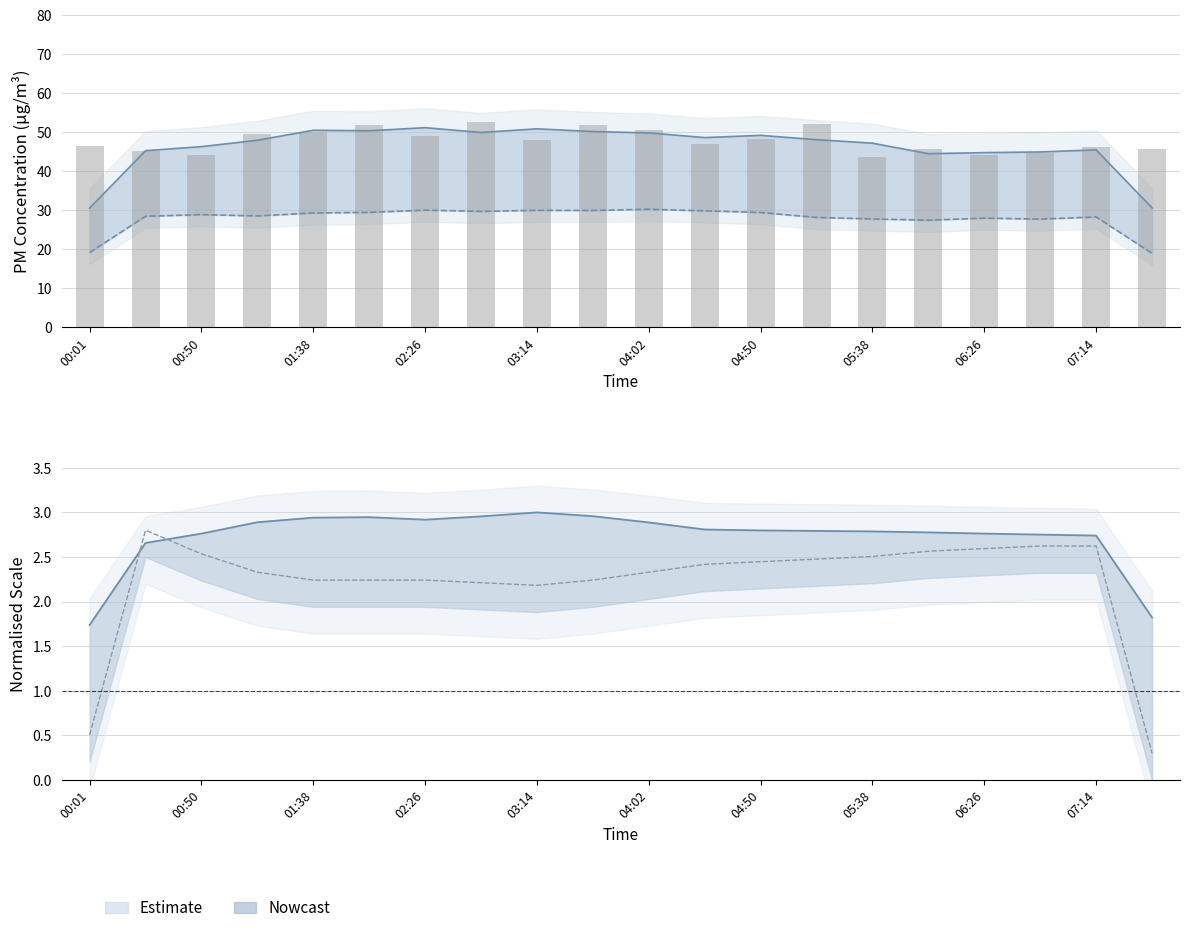

Reading right to left, list all the values displayed in this chart.

SDS_P1: 30.6	45.5	44.9	44.8	44.5	47.2	48.1	49.2	48.6	49.8	50.2	50.9	49.9	51.2	50.4	50.5	47.9	46.3	45.3	30.6
SDS_P2: 19.0	28.3	27.7	28.0	27.5	27.8	28.2	29.4	29.9	30.3	29.9	30.0	29.7	30.0	29.5	29.3	28.5	28.9	28.5	19.2
SDS_P1 raw: 45.7	46.1	44.6	44.1	45.6	43.8	52.2	48.3	47.1	50.5	51.9	48.1	52.5	49.1	51.8	50.2	49.5	44.1	45.3	46.4
Humidity (norm): 1.8	2.7	2.8	2.8	2.8	2.8	2.8	2.8	2.8	2.9	3.0	3.0	3.0	2.9	2.9	2.9	2.9	2.8	2.7	1.7
Temp (norm): 0.3	2.6	2.6	2.6	2.6	2.5	2.5	2.4	2.4	2.3	2.2	2.2	2.2	2.2	2.2	2.2	2.3	2.5	2.8	0.5